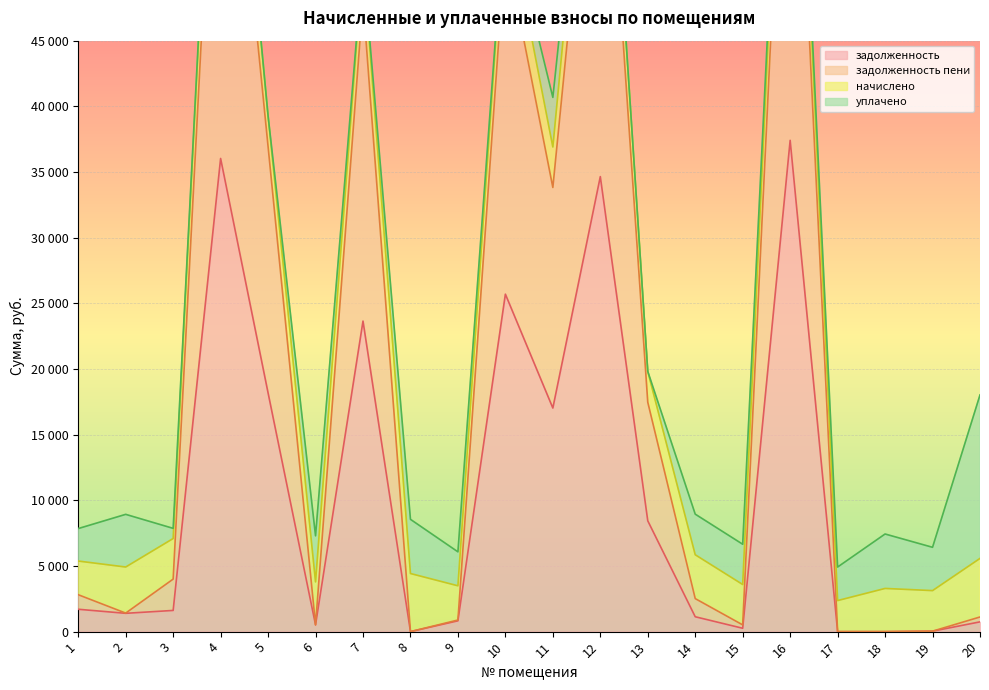

True or false: задолженность and задолженность пени cross at least once.

False